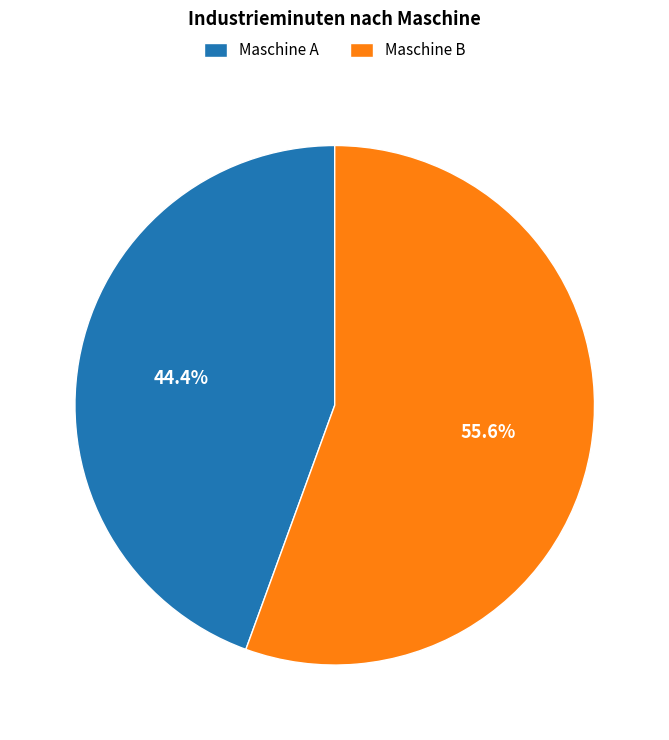

Which has a higher value, Maschine B or Maschine A?

Maschine B